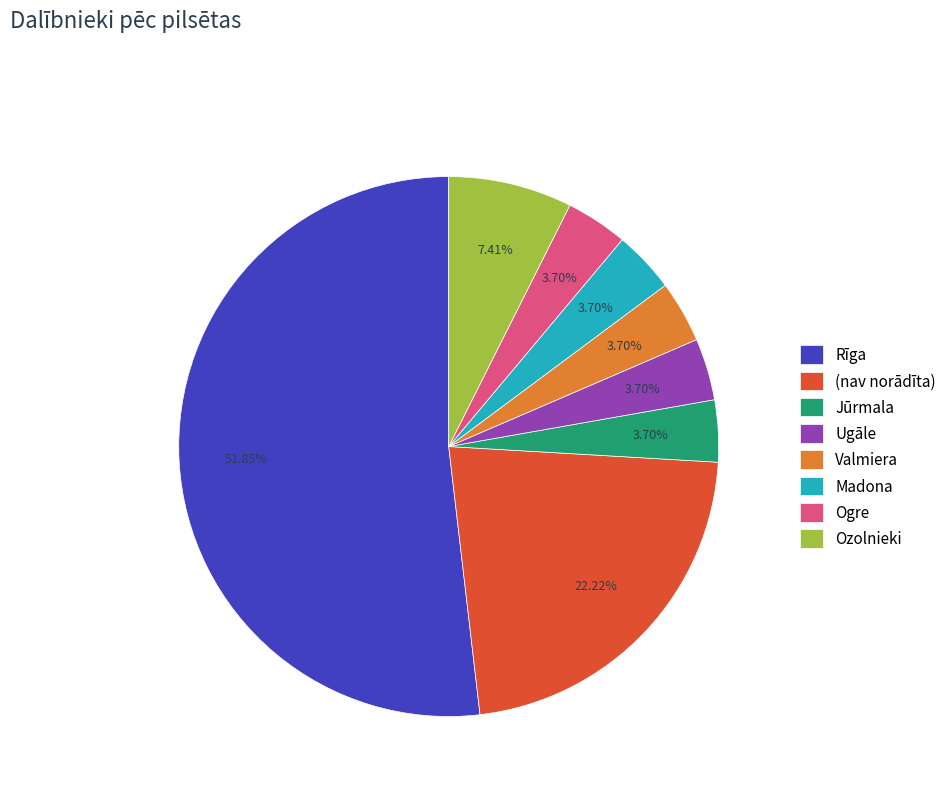

To the nearest percent, what is the combined percentage of Jūrmala and Madona?

7%